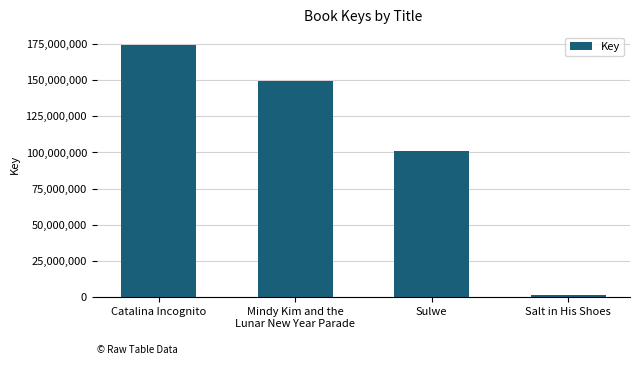

Which category has the highest value across all series?

Catalina Incognito